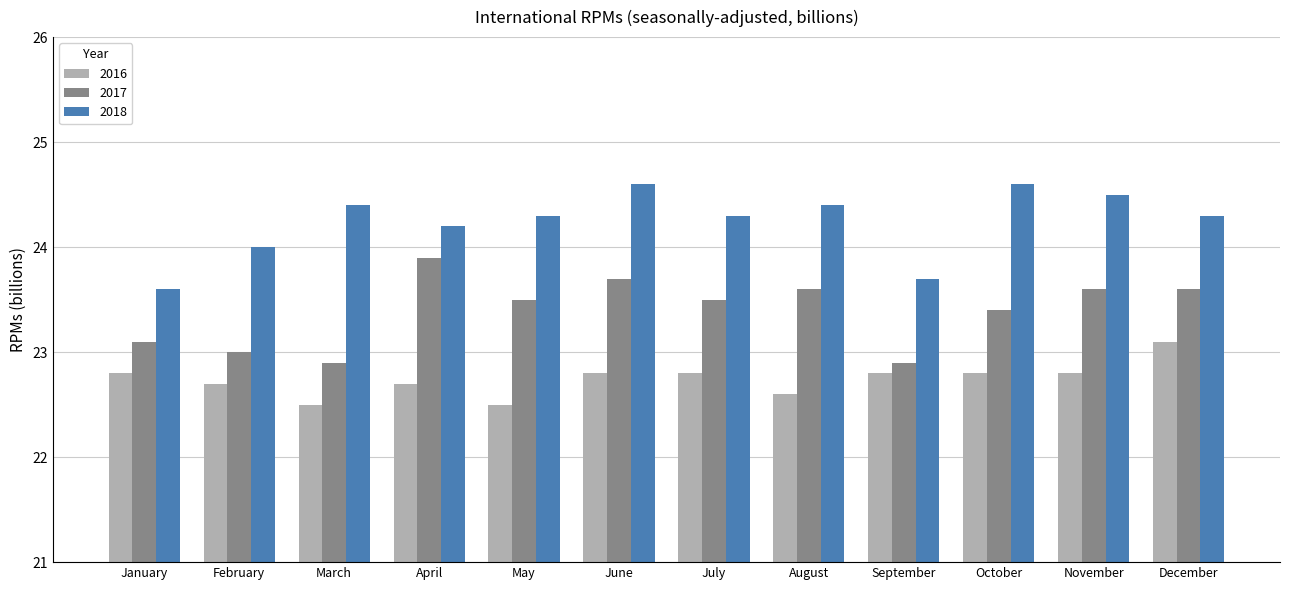

Rank the series by their average value, from highest to lowest.

2018, 2017, 2016